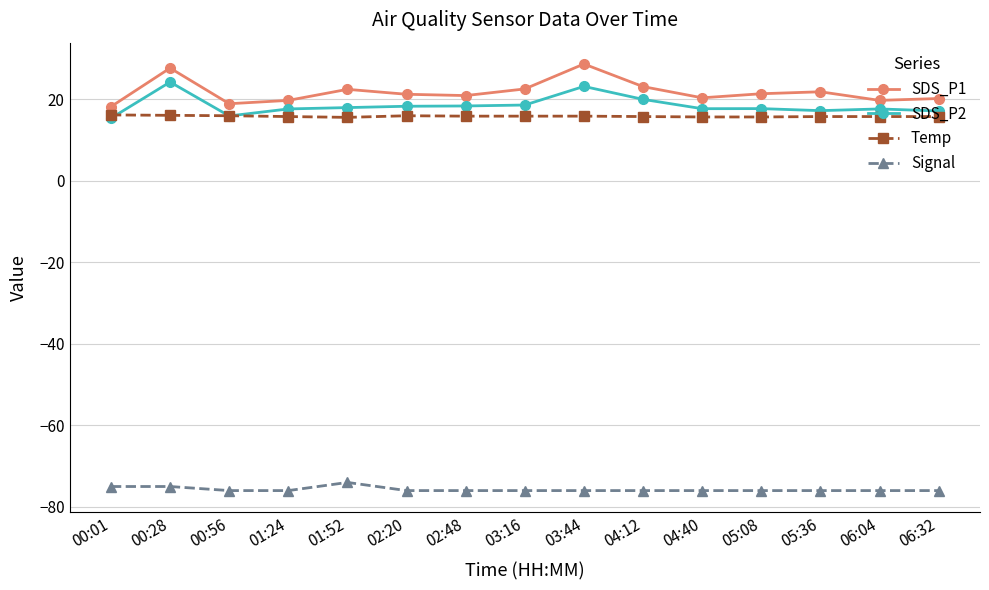

What is the sum of all SDS_P2 values?

277.4